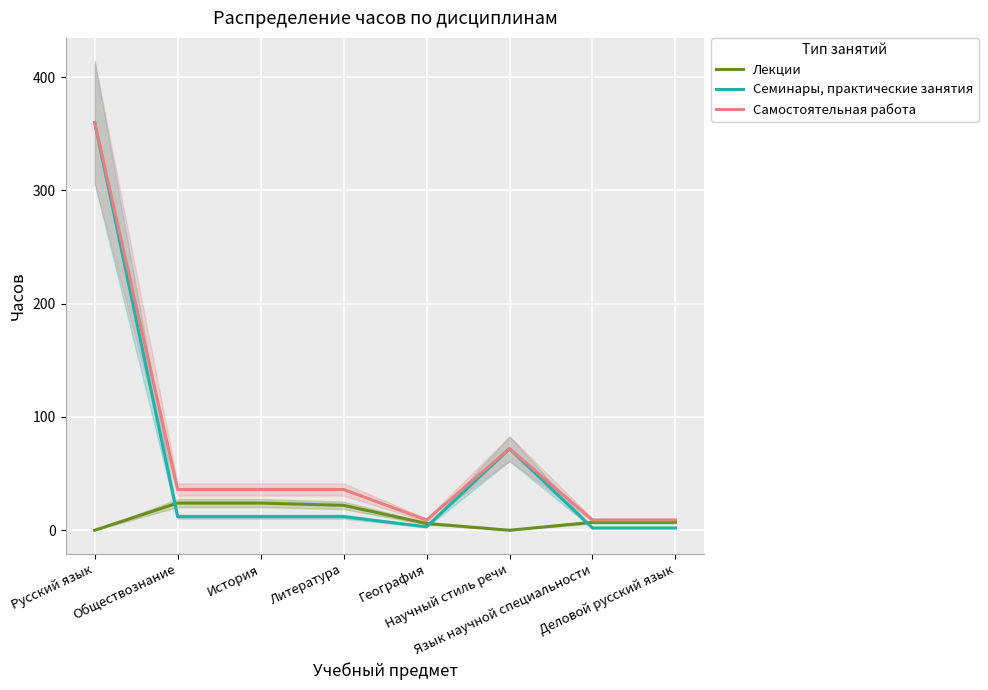

Reading left to right, list all the values displayed in this chart.

Лекции: 0	24	24	22	6	0	7	7
Семинары, практические занятия: 360	12	12	12	3	72	2	2
Самостоятельная работа: 360	36	36	36	9	72	9	9